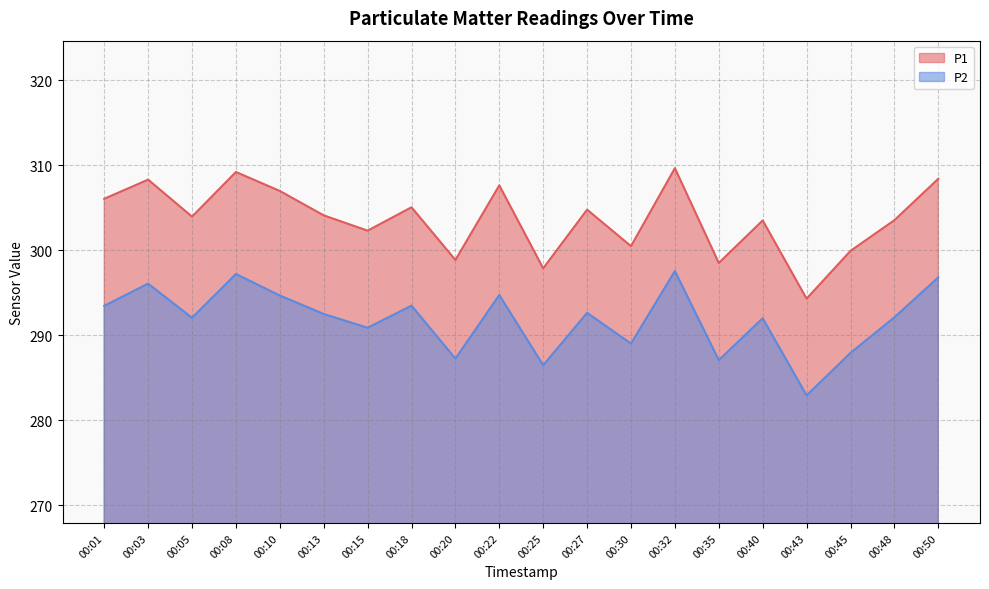

What is the greatest value displayed?

309.6